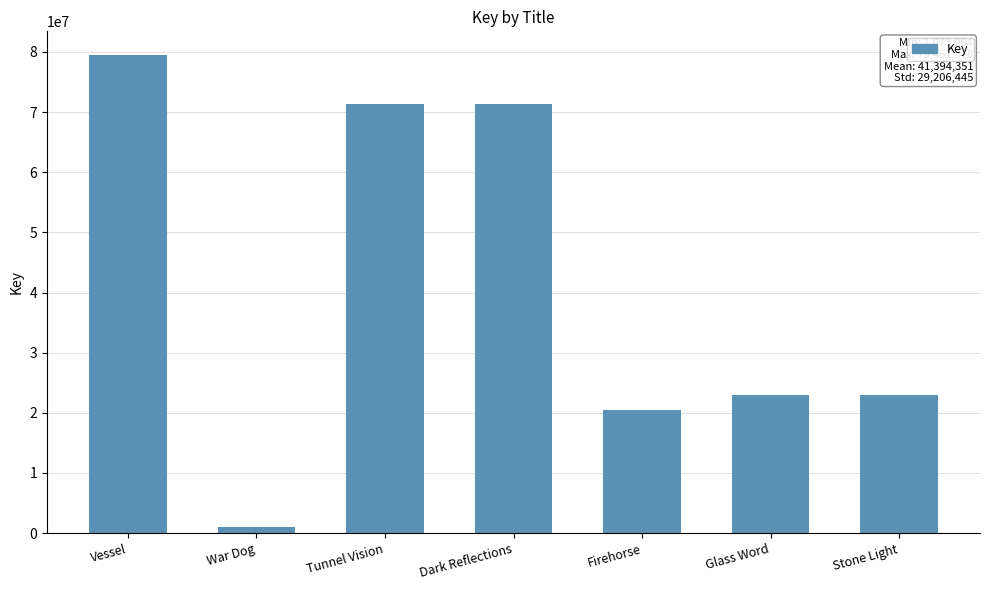

The value at Dark Reflections is 71287780. True or false?

True